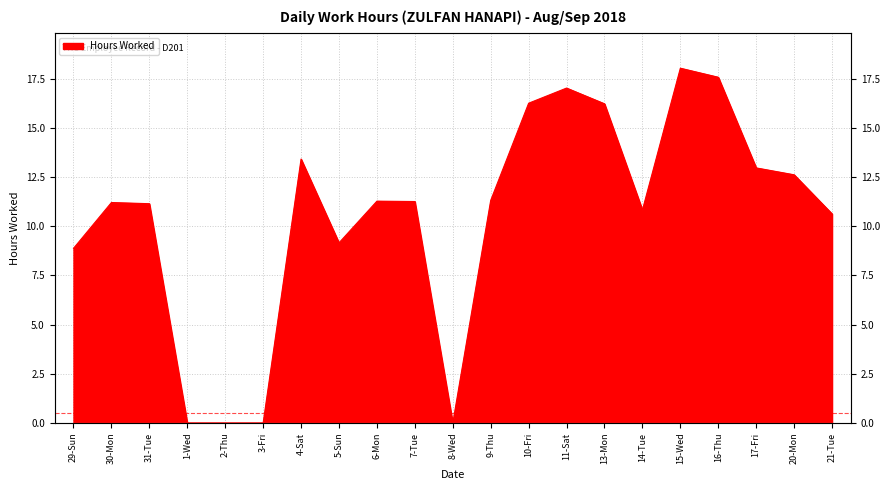

Which category has the highest value across all series?

15-Wed